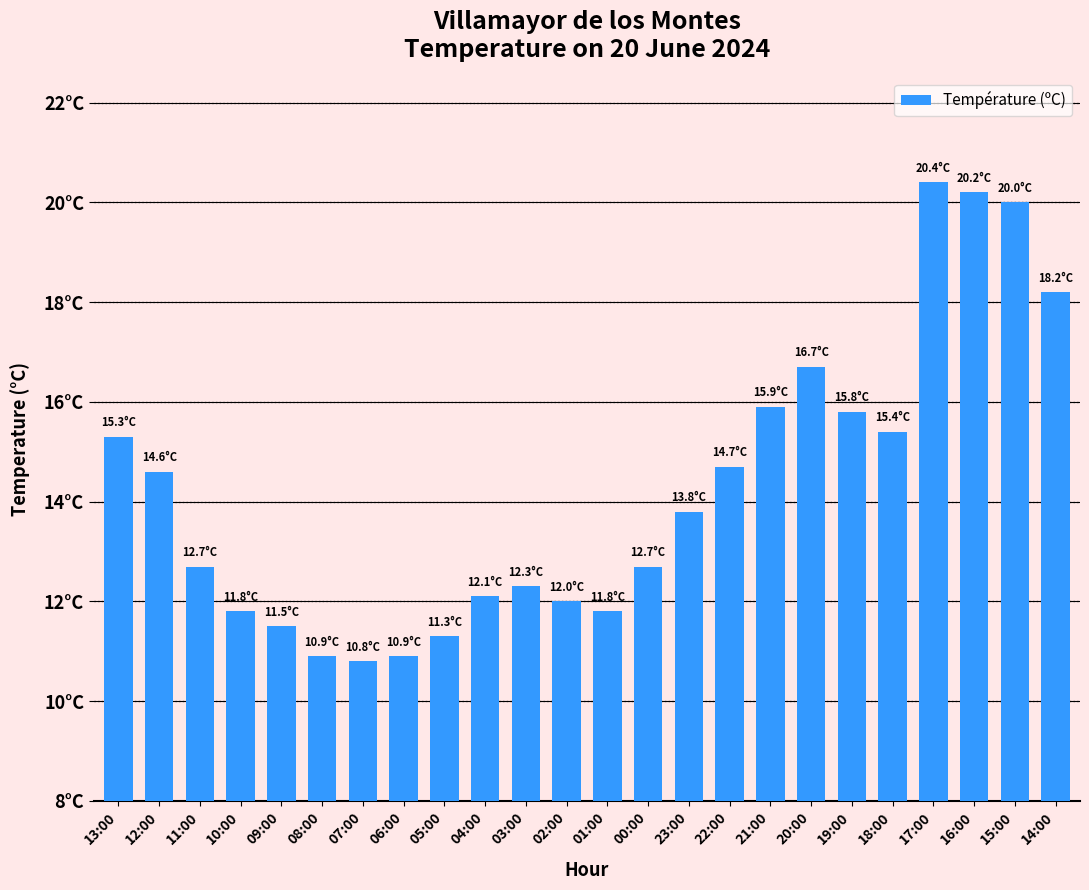

Are the bars horizontal?

No